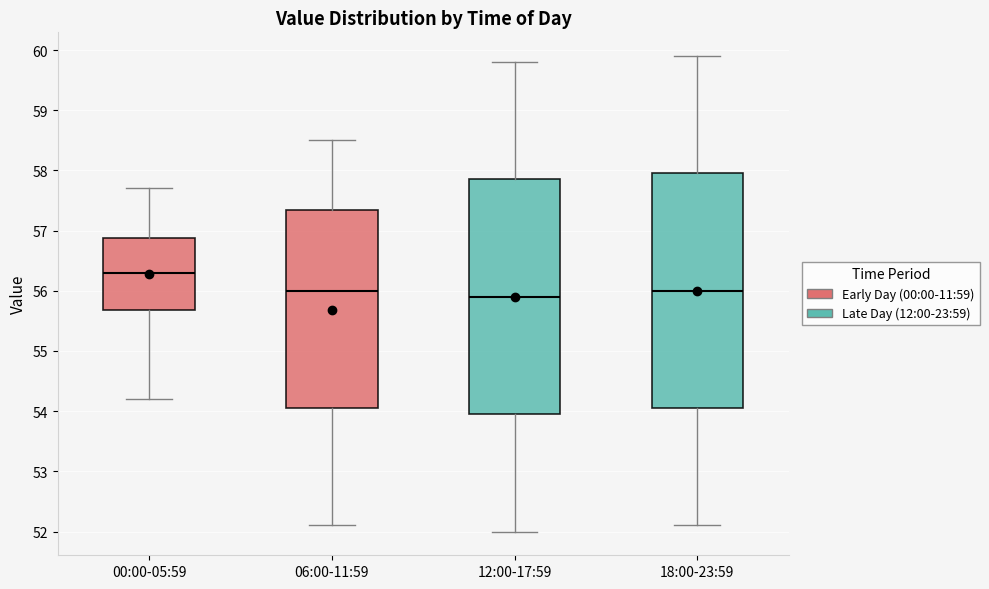

Where does the lower whisker of the box for 12:00-17:59 end on the y-axis? The values are not printed on the chart, so give them approximately, as read against the axis.

52.0